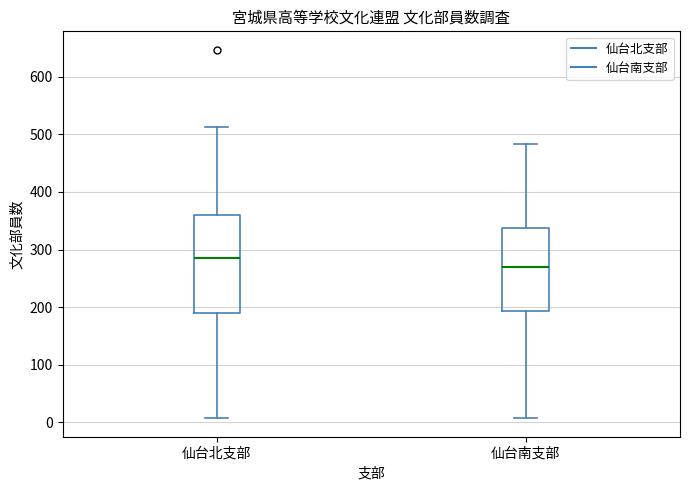

Comparing the boxes themselves (not the whiskers), which one is the tallest?

仙台北支部